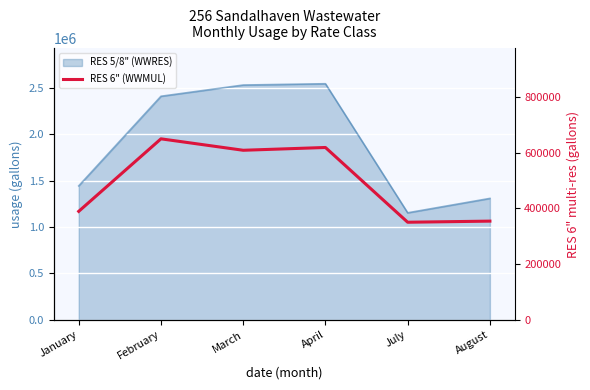

Reading right to left, extract all data points from this chart.

August=354000	July=350000	April=618000	March=608000	February=649000	January=389000